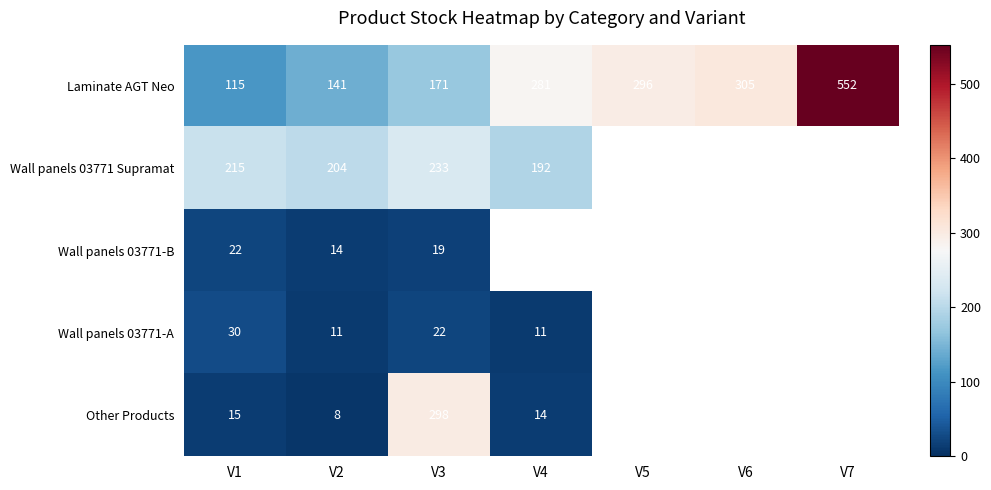

List the labels in order of Laminate AGT Neo value, largest first.

V7, V6, V5, V4, V3, V2, V1